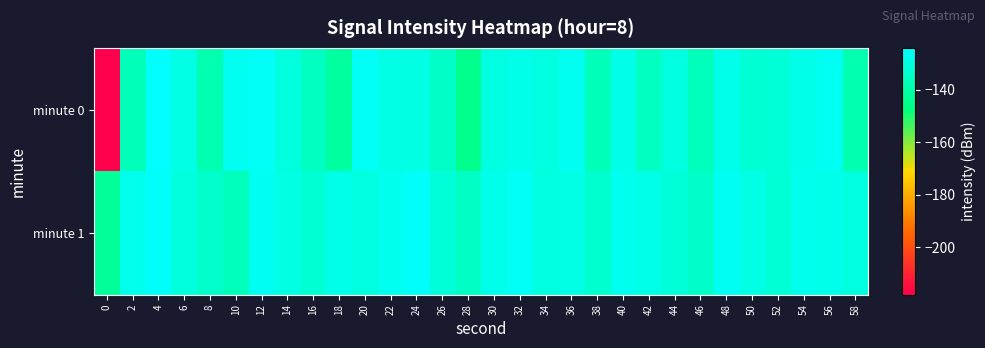

Between 0 and 32, which series saw the biggest shift?

minute 0